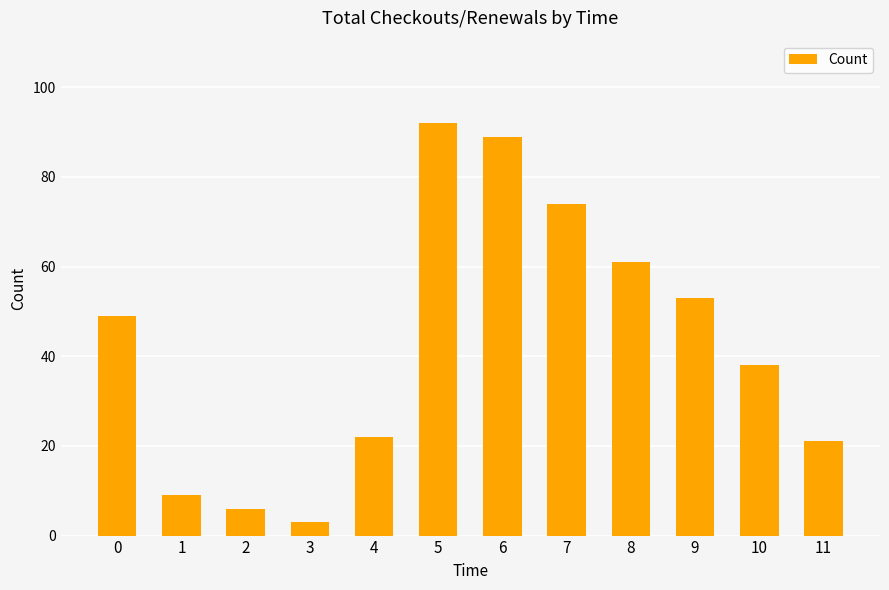

Rank the categories by value from highest to lowest.

5, 6, 7, 8, 9, 0, 10, 4, 11, 1, 2, 3